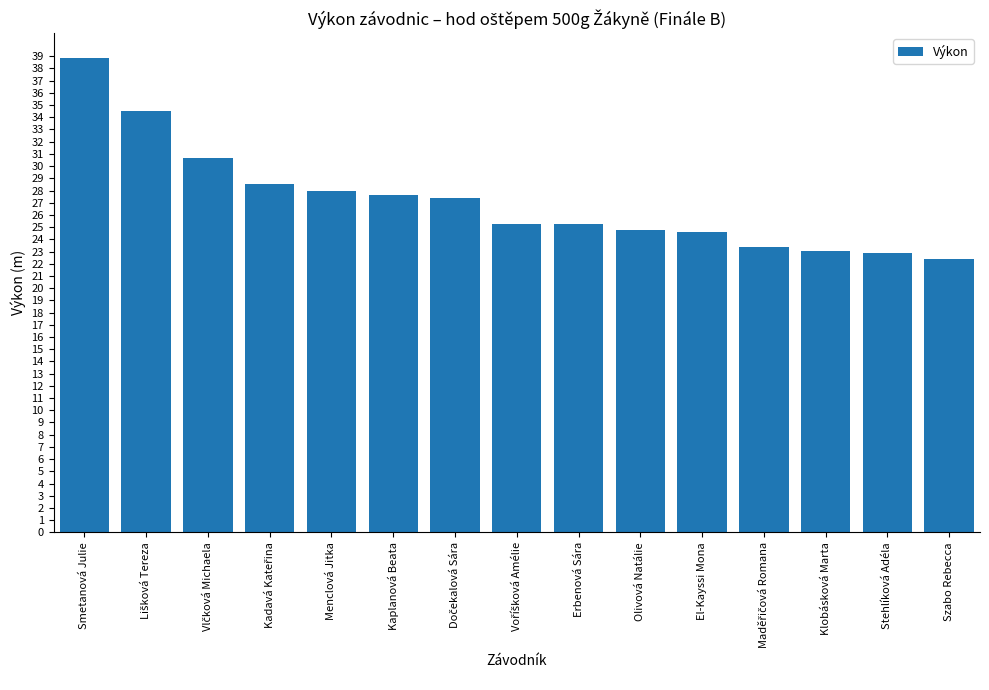

What is the greatest value displayed?

38.9